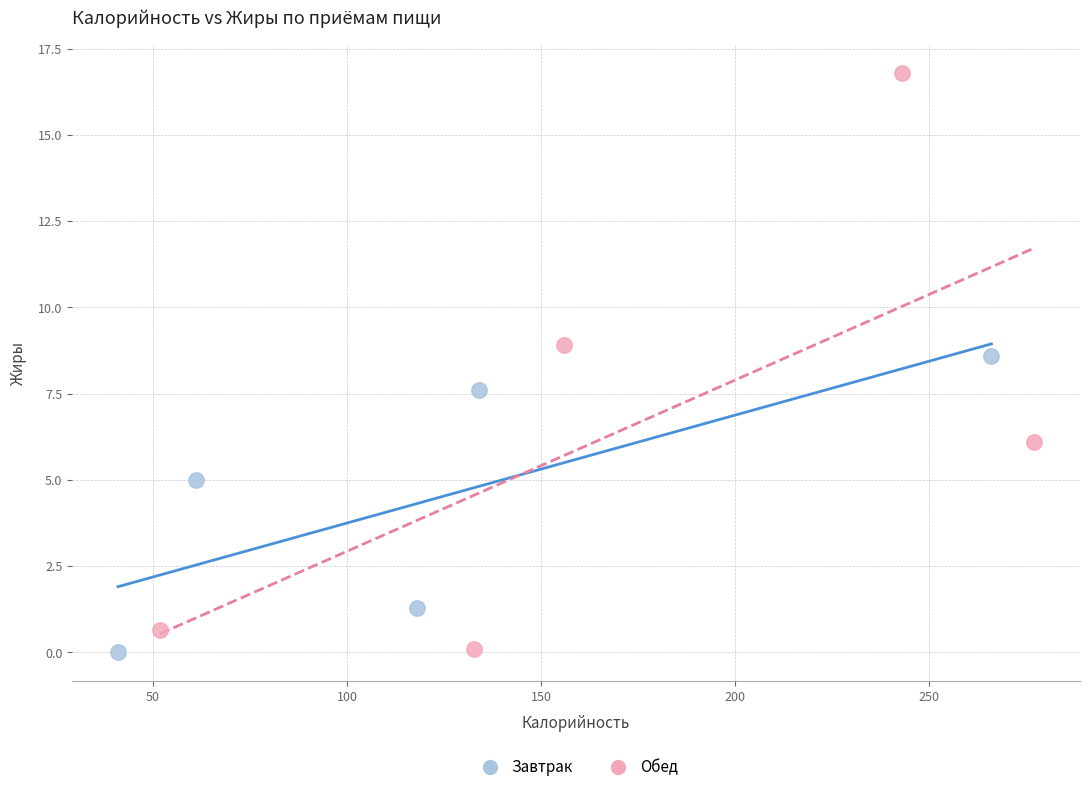

What are all the series names shown in the legend?

Завтрак, Обед